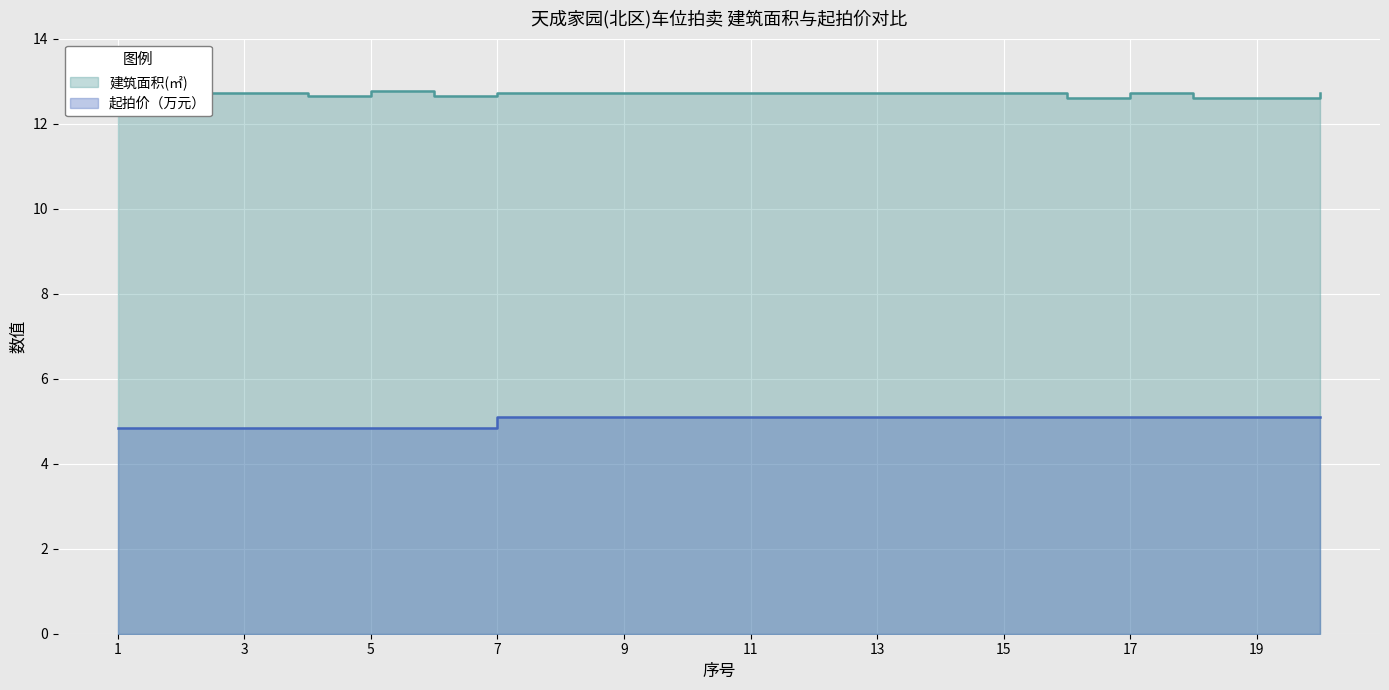

List the labels in order of 起拍价（万元） value, smallest first.

1, 2, 3, 4, 5, 6, 7, 8, 9, 10, 11, 12, 13, 14, 15, 16, 17, 18, 19, 20